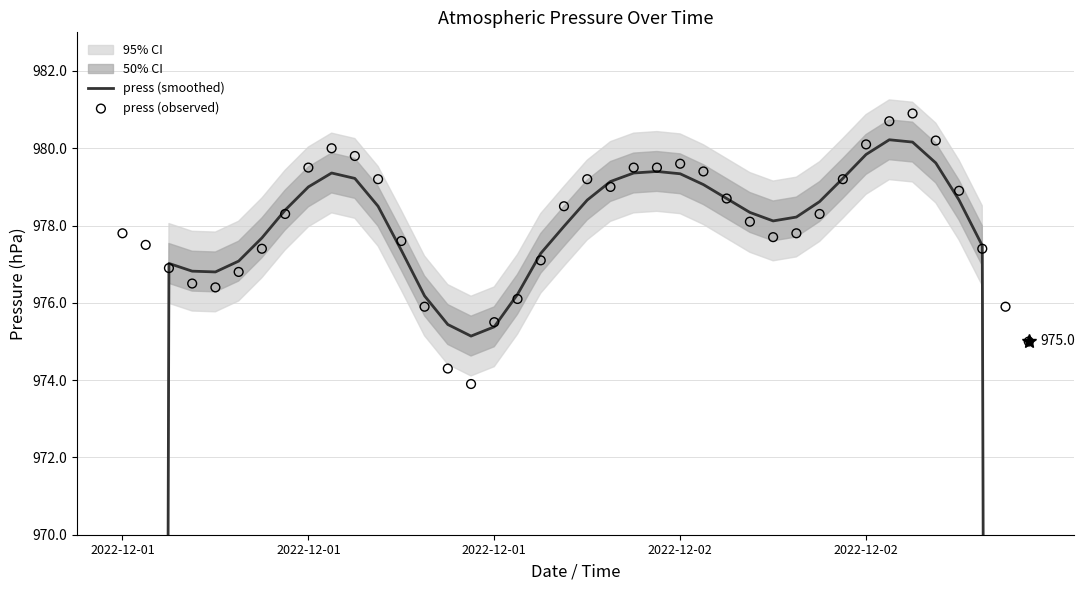

Which series has the largest total across all categories?

press (observed)